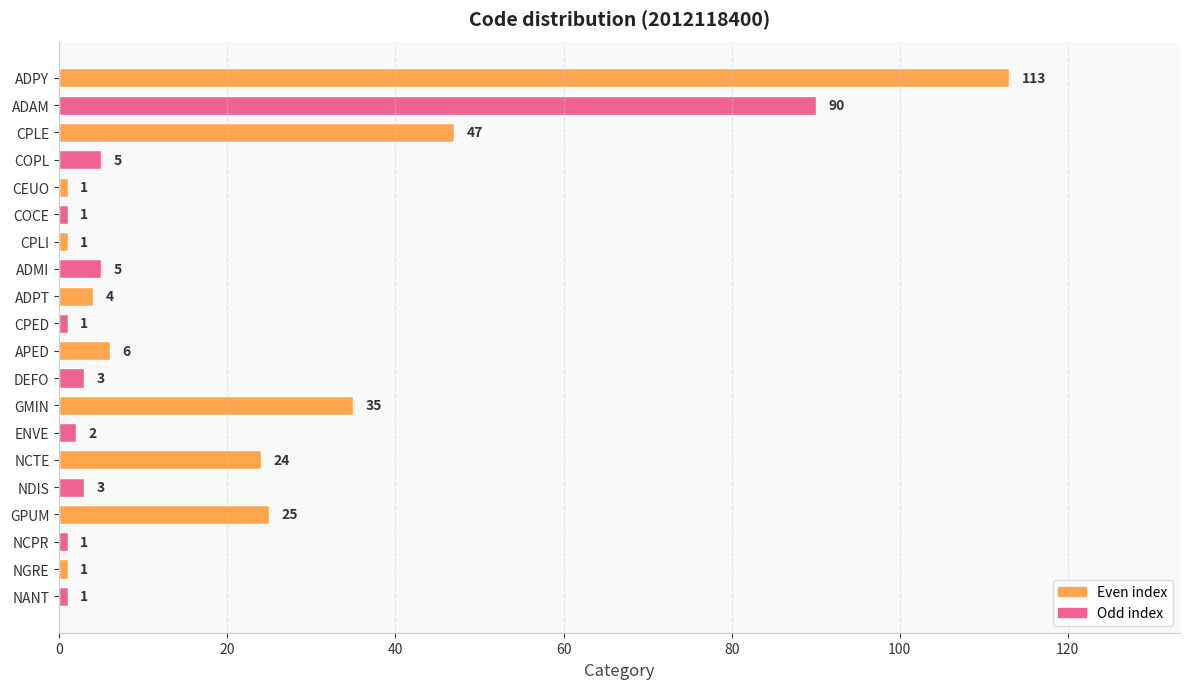

Does the chart contain any negative values?

No